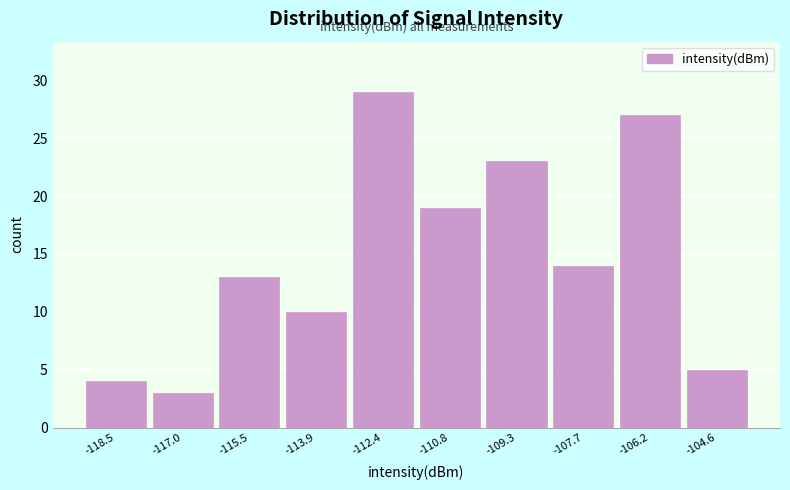

Reading right to left, extract all data points from this chart.

-104.6=5	-106.2=27	-107.7=14	-109.3=23	-110.8=19	-112.4=29	-113.9=10	-115.5=13	-117.0=3	-118.5=4